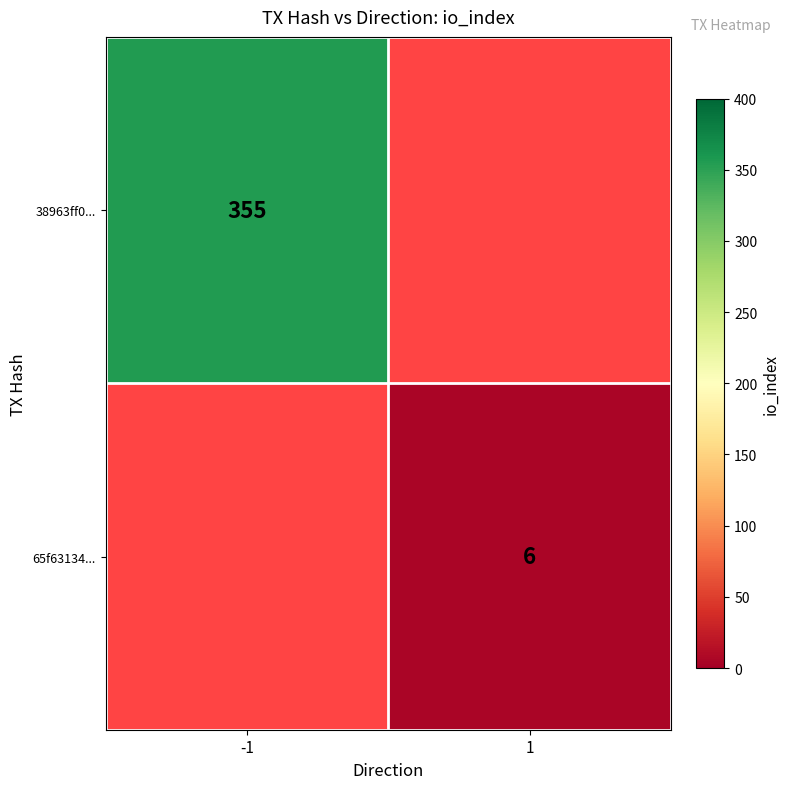

How many data points does each series have?

2